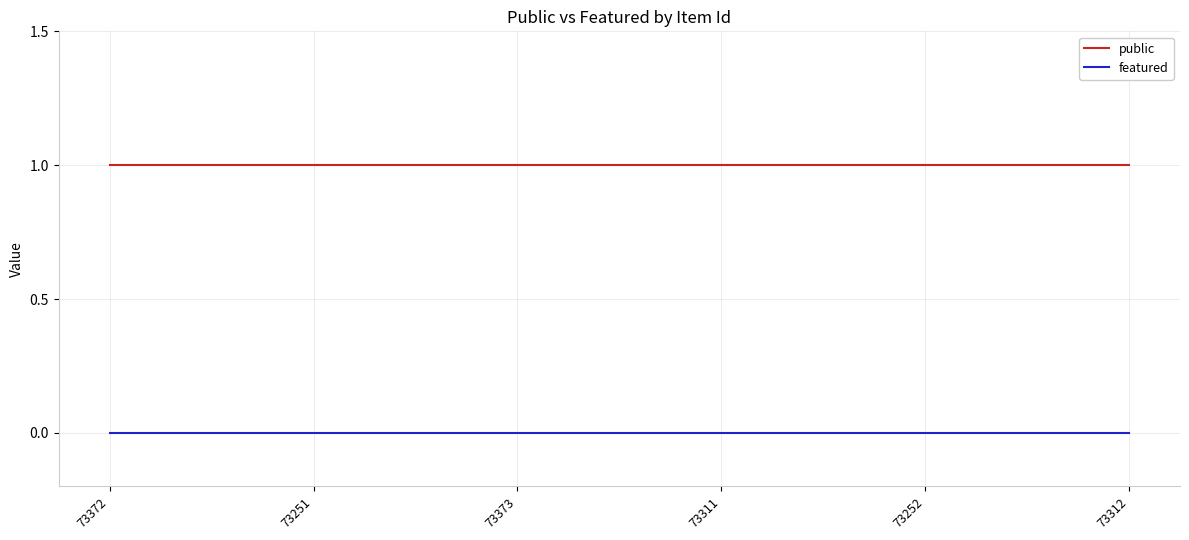

Rank the series at 73311 from lowest to highest value.

featured, public